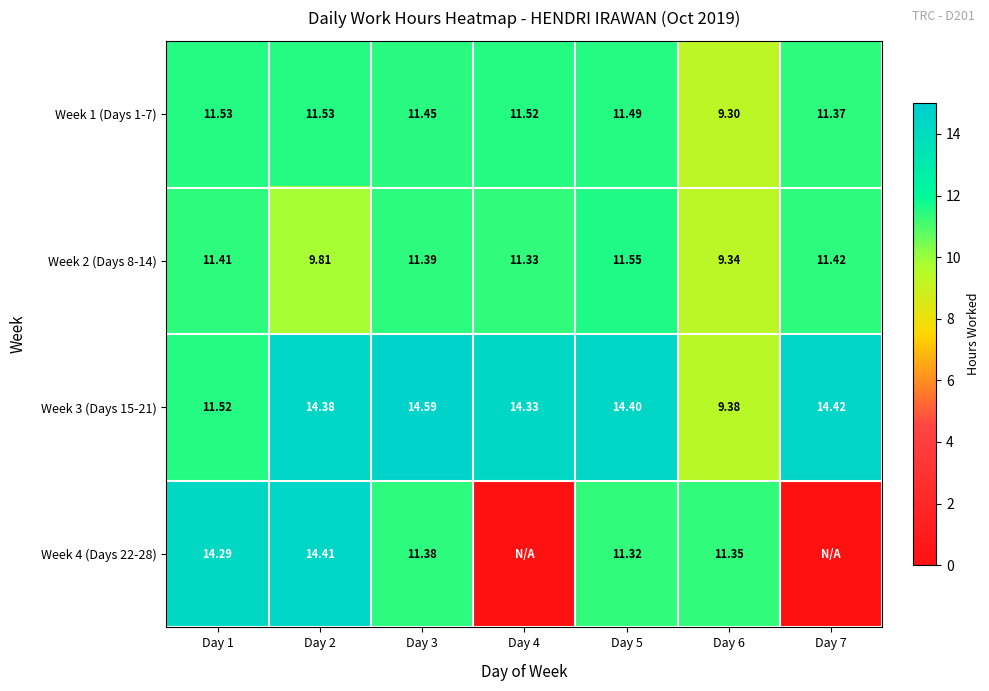

The Week 3 (Days 15-21) series shows 14.6 at Day 3. True or false?

True